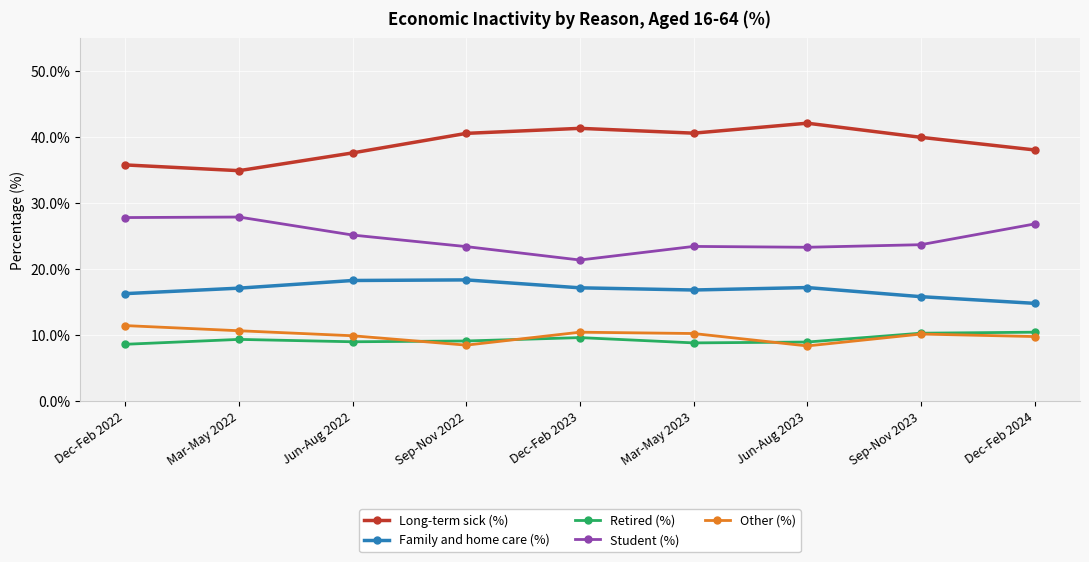

What is the sum of all Student (%) values?

223.0